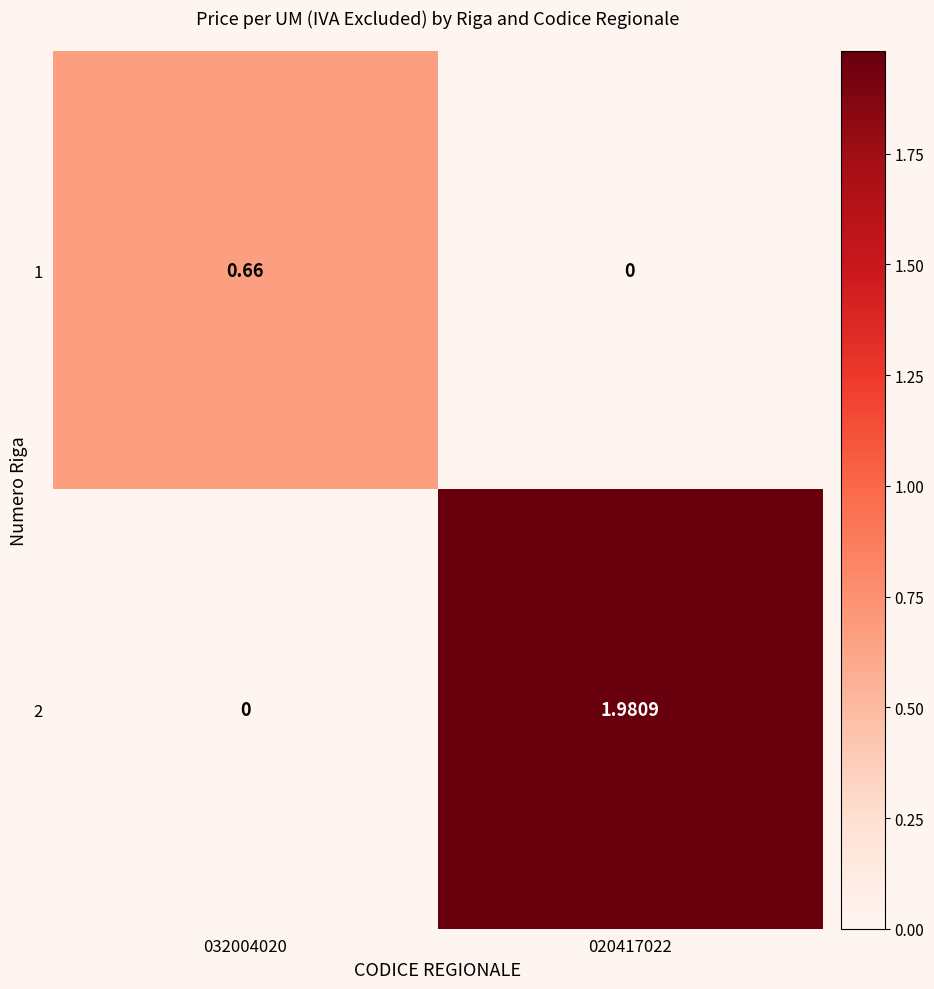

Is the value of 1 at 032004020 greater than the value of 2 at 020417022?

No